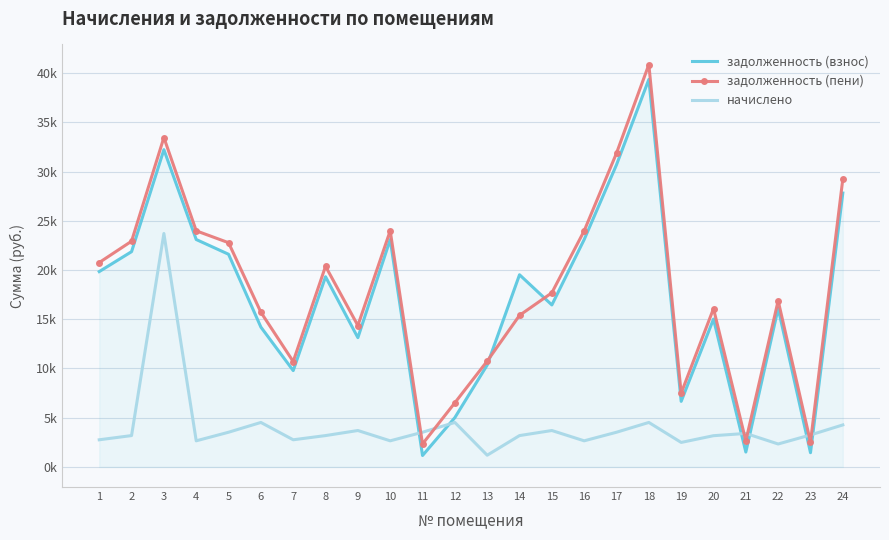

What is the total value across all series at 10?

49728.5